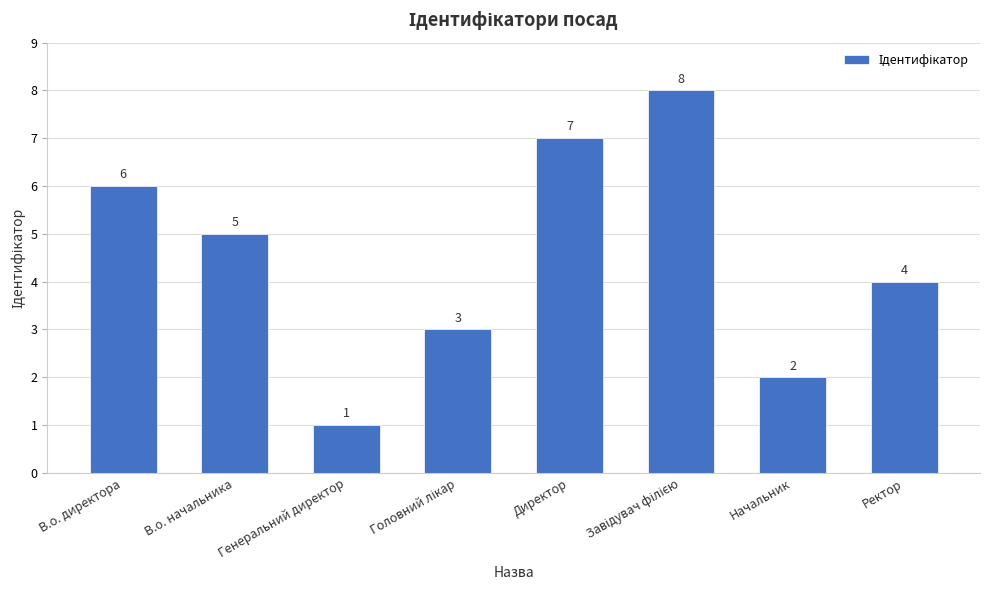

The chart shows a value of 10 at В.о. директора. True or false?

False